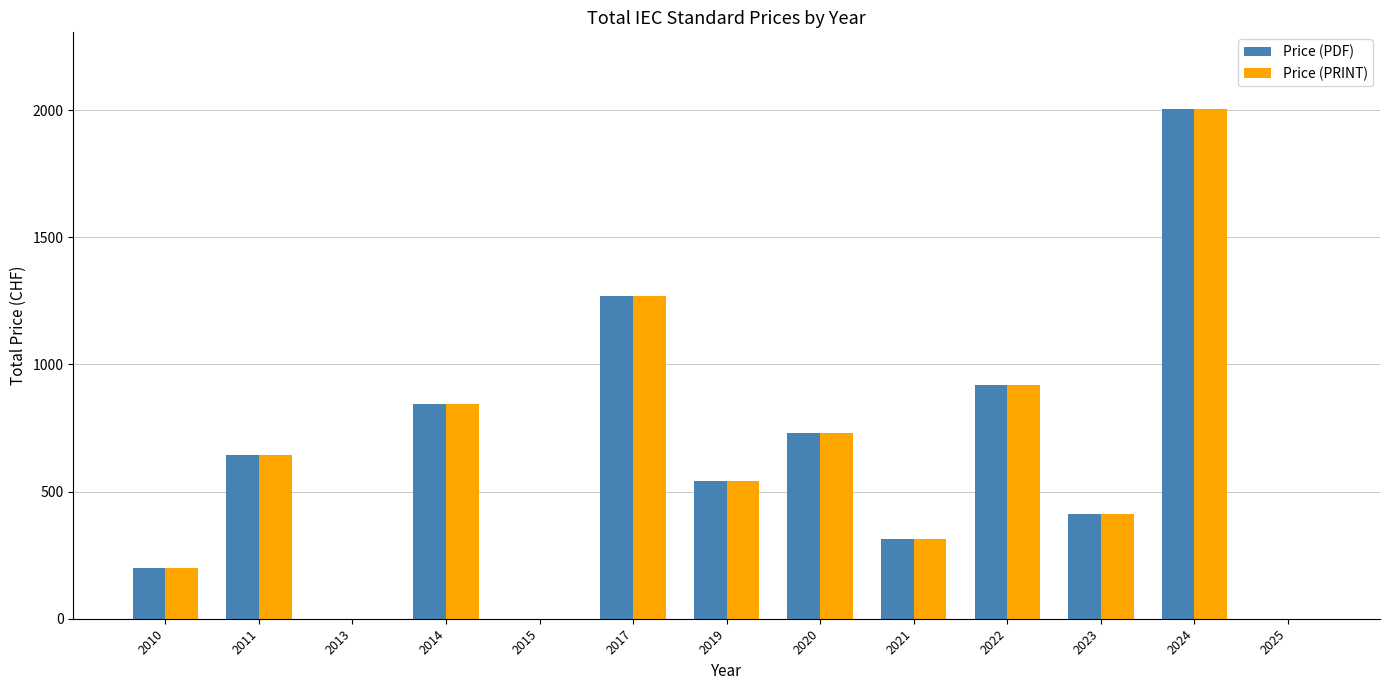

What is the difference between the Price (PRINT) values at 2023 and 2014?

435